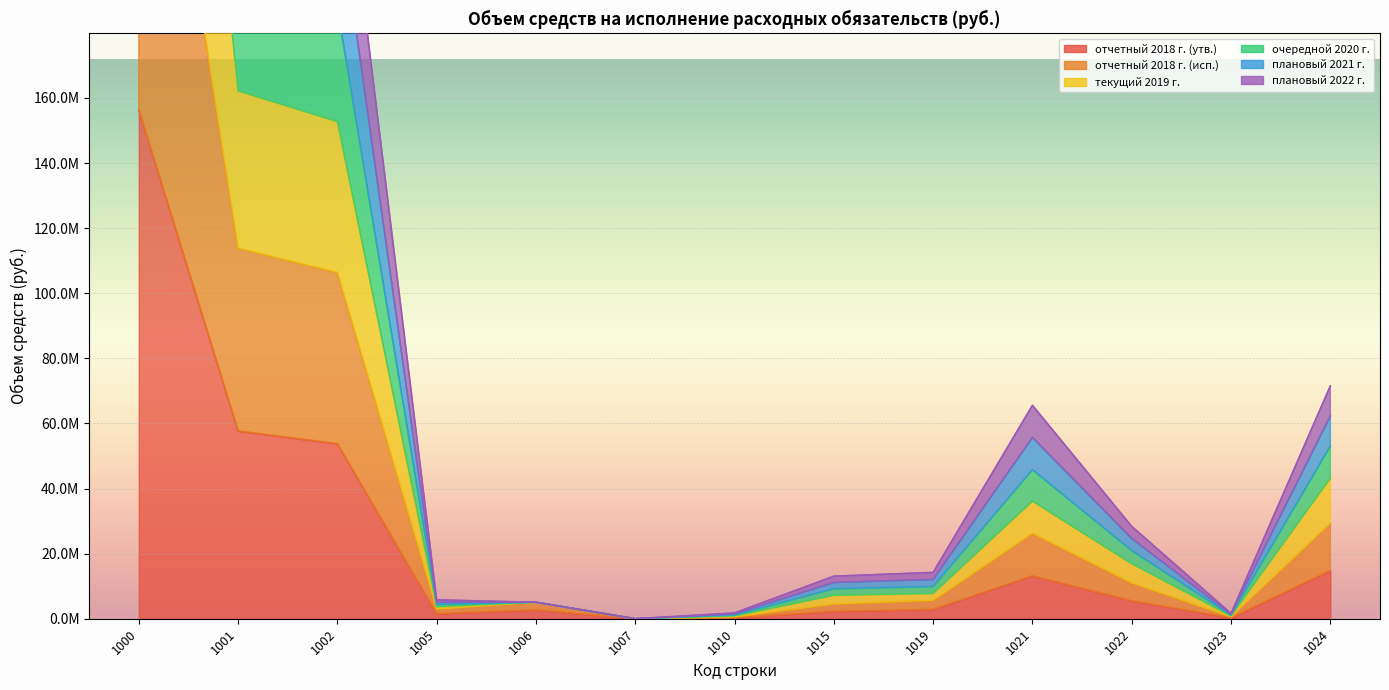

How many lines are shown in the chart?

6